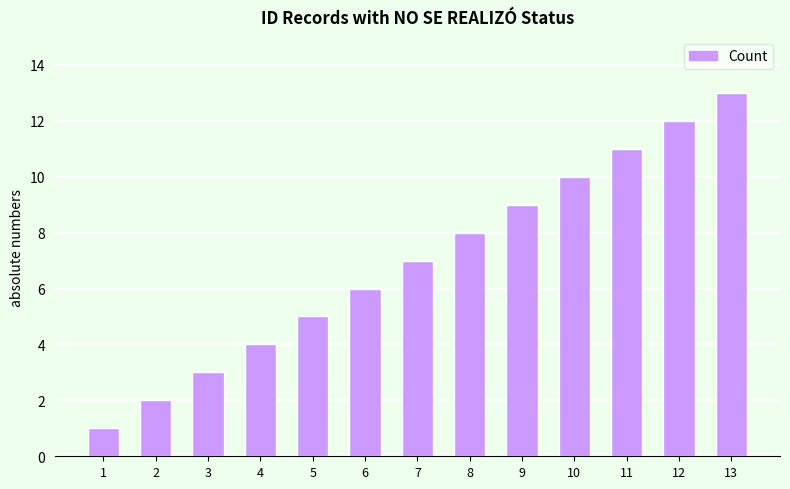

List the labels in order of value, largest first.

13, 12, 11, 10, 9, 8, 7, 6, 5, 4, 3, 2, 1